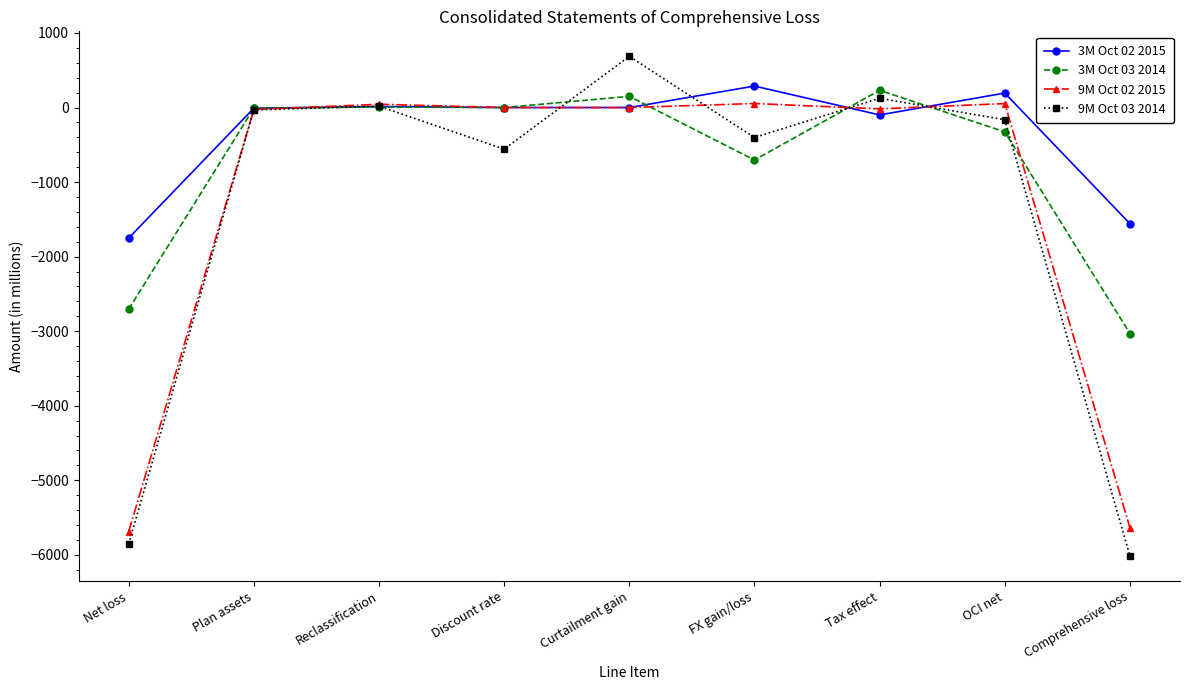

In 9M Oct 02 2015, how many points are higher than both neighbors (excluding endpoints)?

3